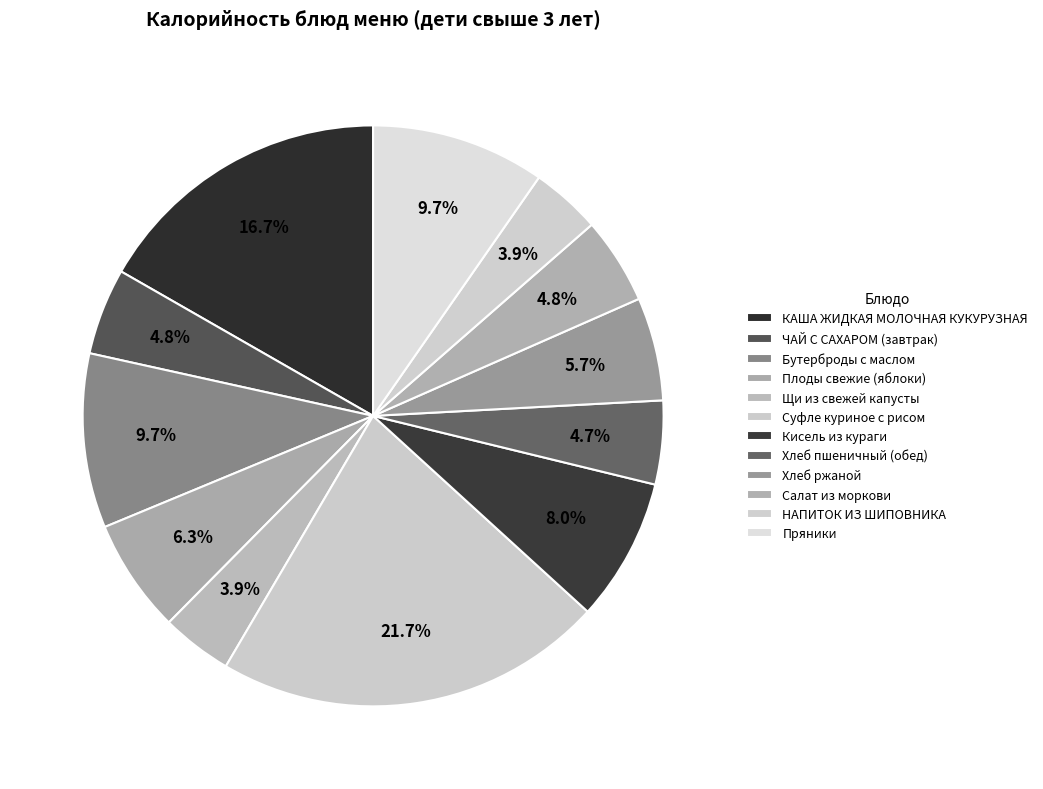

How many slices are in this pie chart?

12